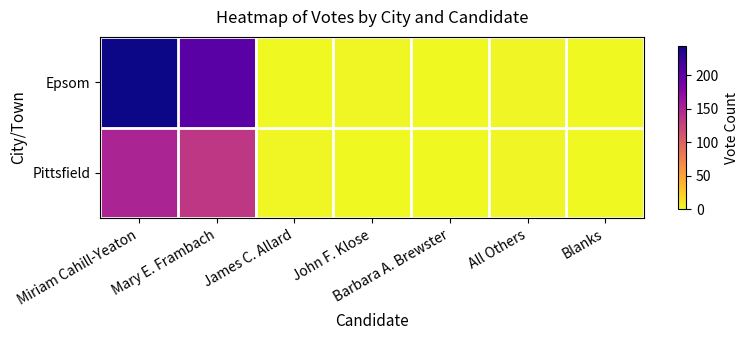

Which has a higher value, Blanks or Barbara A. Brewster?

Blanks